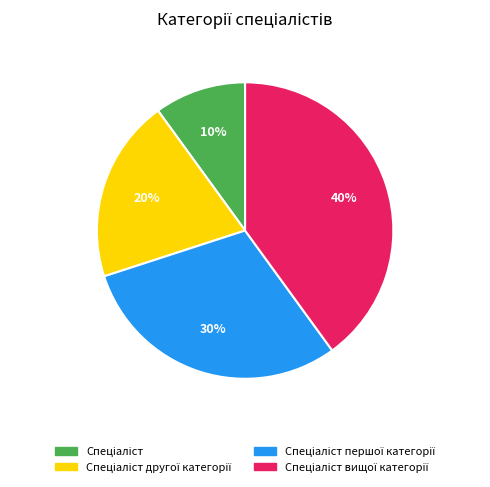

To the nearest percent, what is the difference between the largest and smallest slice percentages?

30%